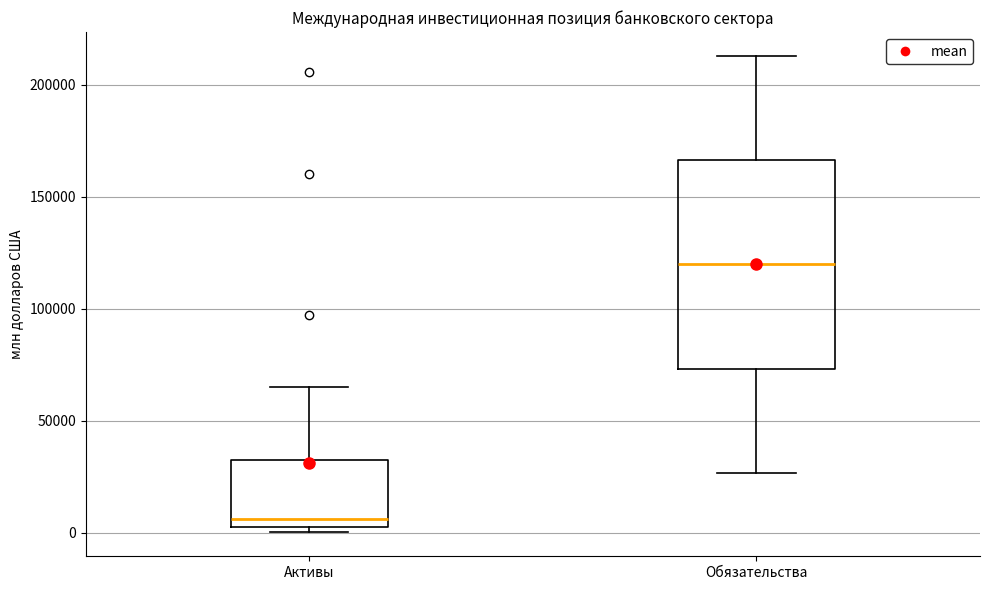

Comparing the boxes themselves (not the whiskers), which one is the tallest?

Обязательства